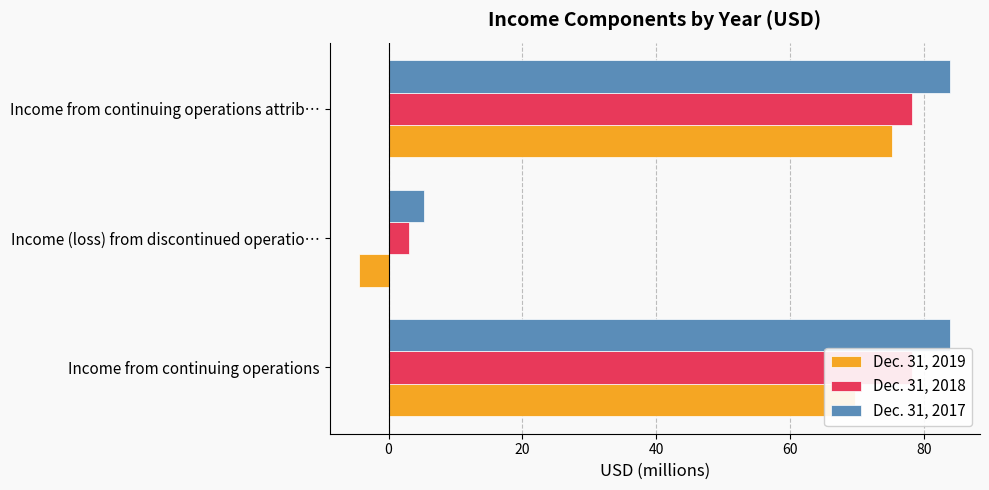

Is it true that Dec. 31, 2018 equals 3.0 at Income (loss) from discontinued operatio…?

True